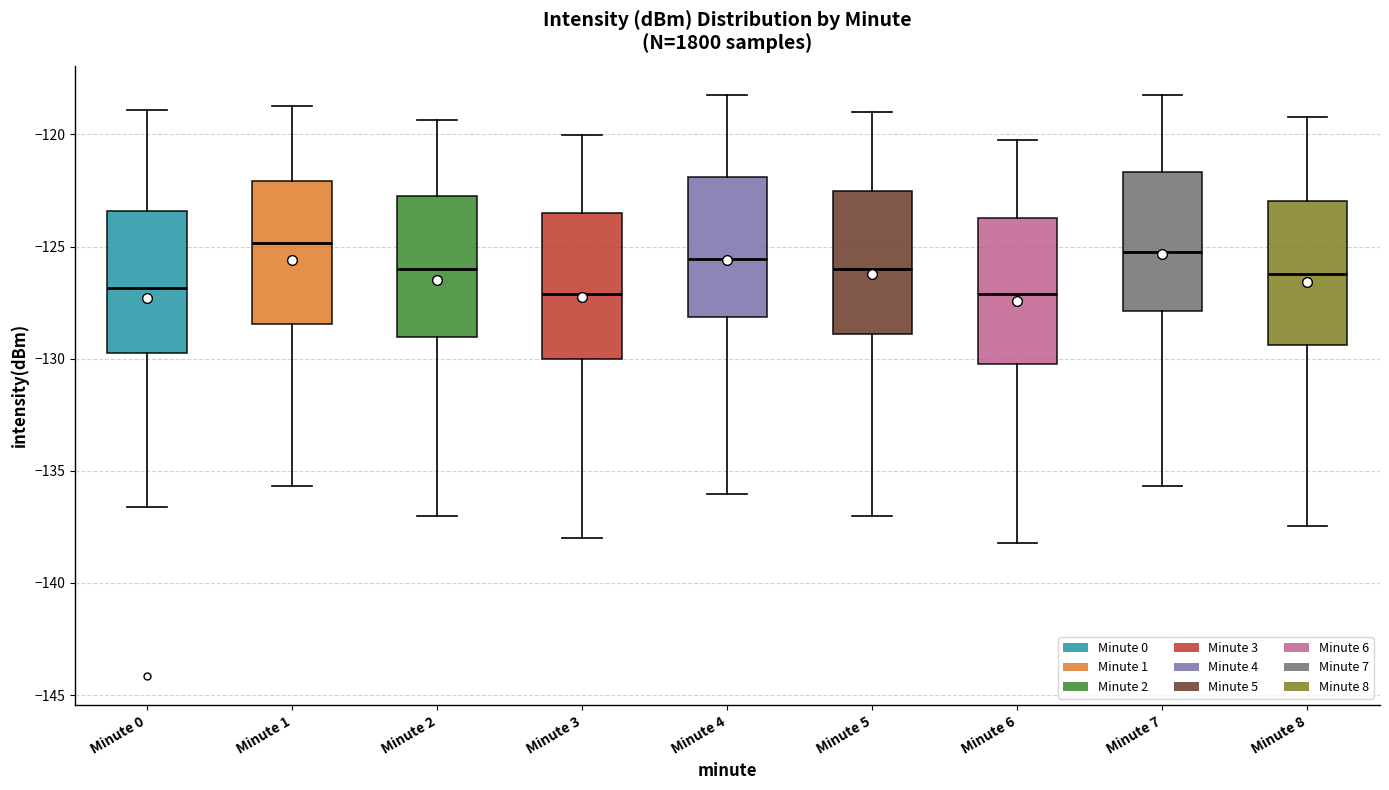

Where is the lower edge of the box for Minute 8 on the y-axis? The values are not printed on the chart, so give them approximately, as read against the axis.

-129.5